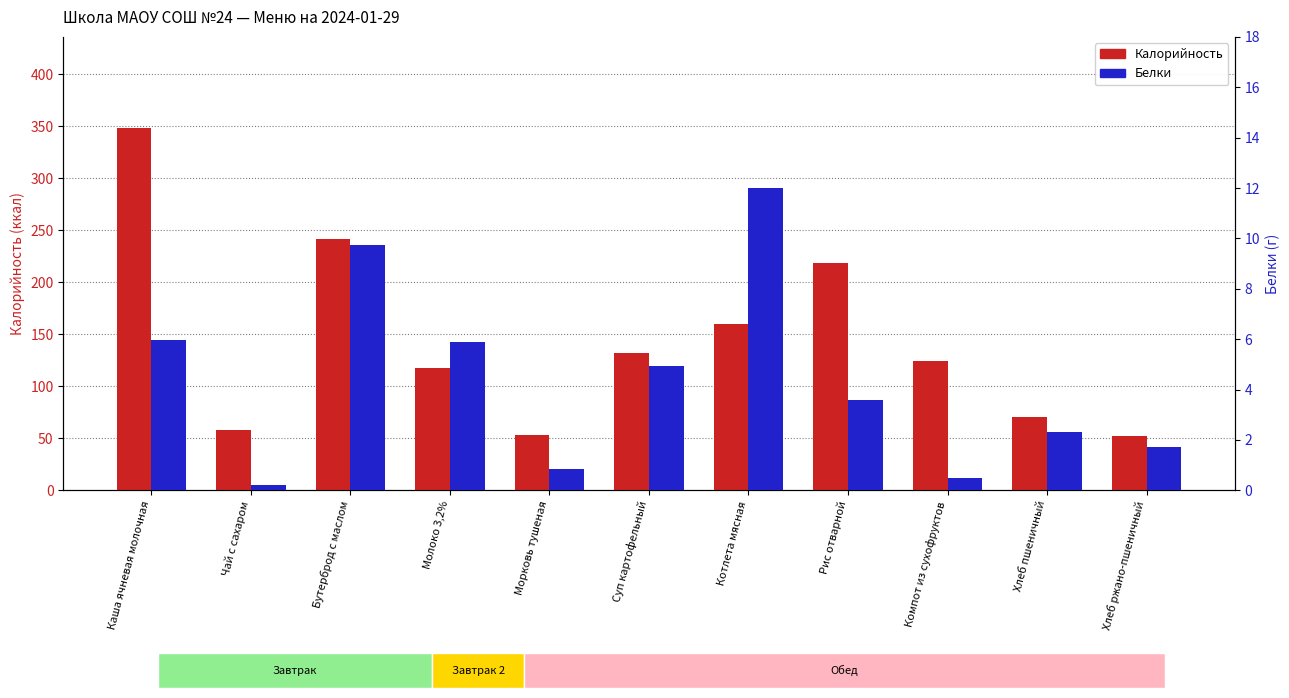

How many series are shown in this chart?

2